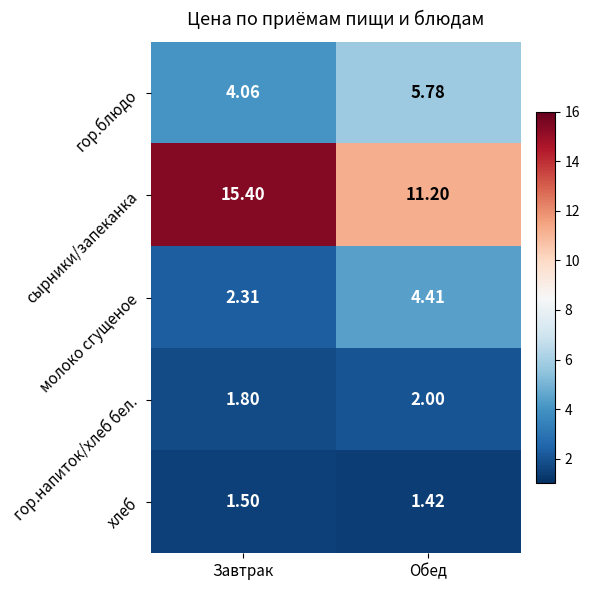

List the labels in order of гор.напиток/хлеб бел. value, largest first.

Обед, Завтрак